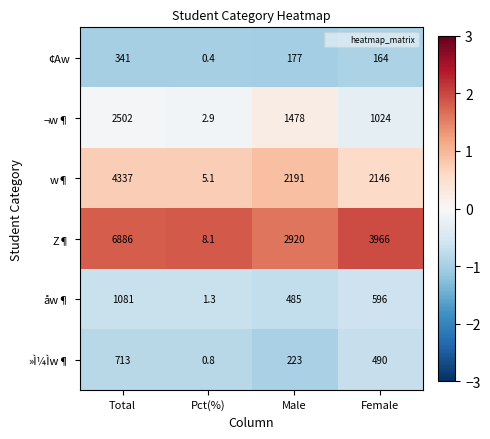

The ¢Aw series shows 463.7 at Total. True or false?

False